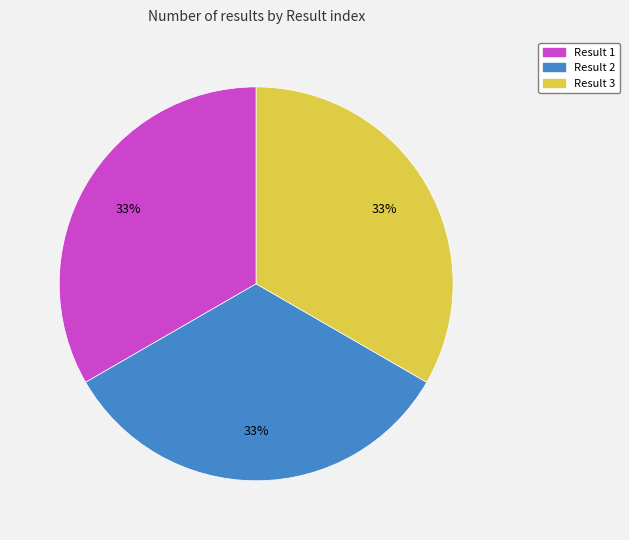

Count the number of slices in the pie.

3